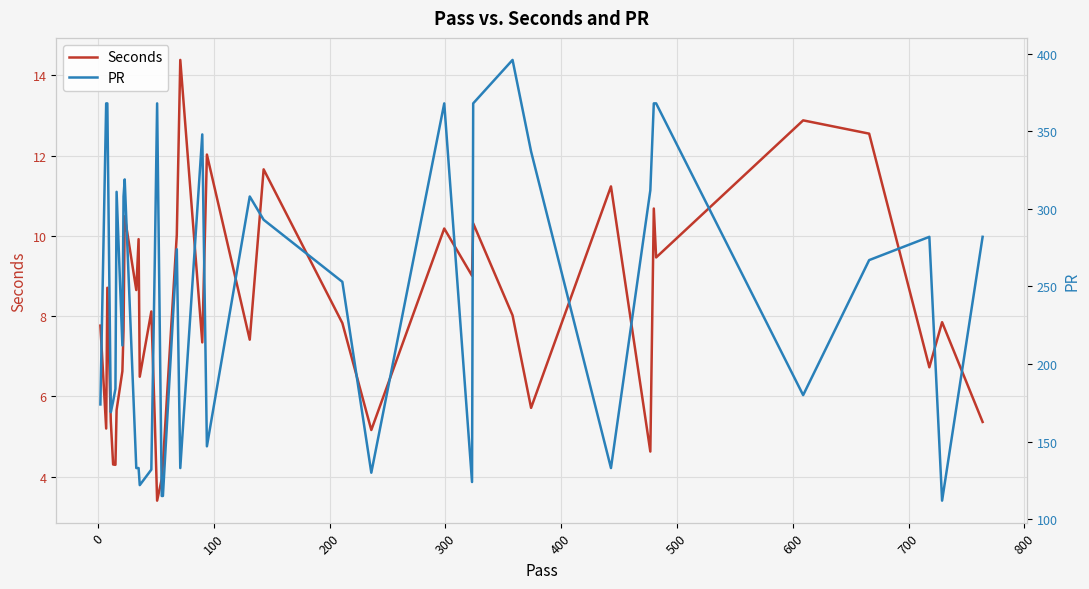

Reading left to right, list all the values displayed in this chart.

Seconds: 7.8	5.2	8.7	5.4	4.3	4.3	5.7	6.6	7.7	10.5	8.6	9.9	6.5	8.1	5.4	3.4	3.9	4.3	10.0	14.4	7.3	12.0	7.4	11.7	7.8	5.2	10.2	9.0	10.3	8.0	5.7	11.2	4.6	10.7	9.5	12.9	12.5	6.7	7.8	5.4
PR: 174.0	368.0	368.0	169.0	176.0	184.0	311.0	212.0	308.0	319.0	133.0	133.0	122.0	132.0	267.0	368.0	115.0	115.0	274.0	133.0	348.0	147.0	308.0	293.0	253.0	130.0	368.0	124.0	368.0	396.0	337.0	133.0	312.0	368.0	368.0	180.0	267.0	282.0	112.0	282.0